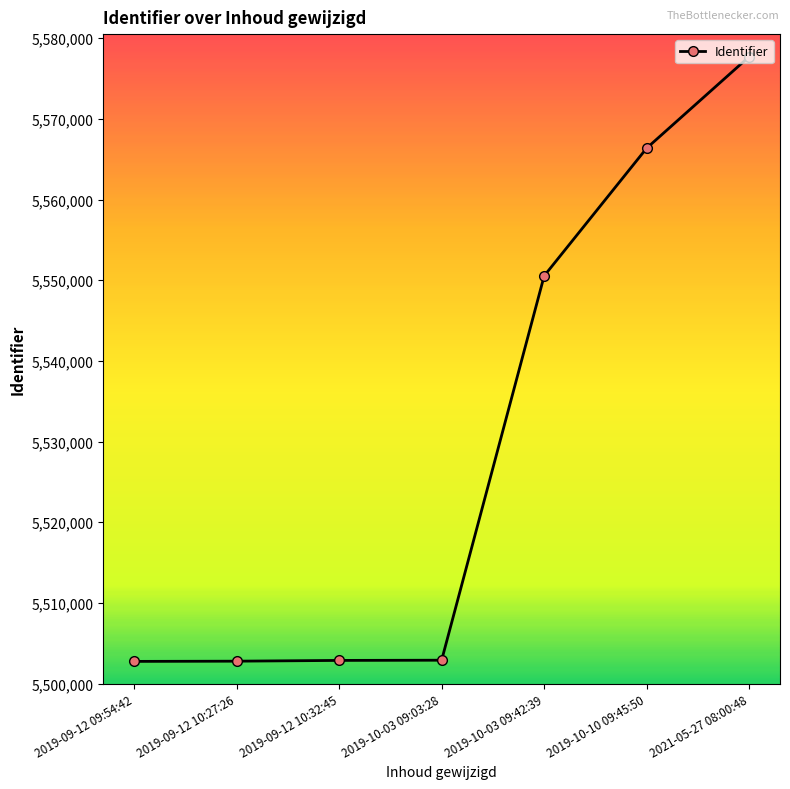

Approximately how many times larger is the value at 2019-10-10 09:45:50 compared to 2021-05-27 08:00:48?

1.0